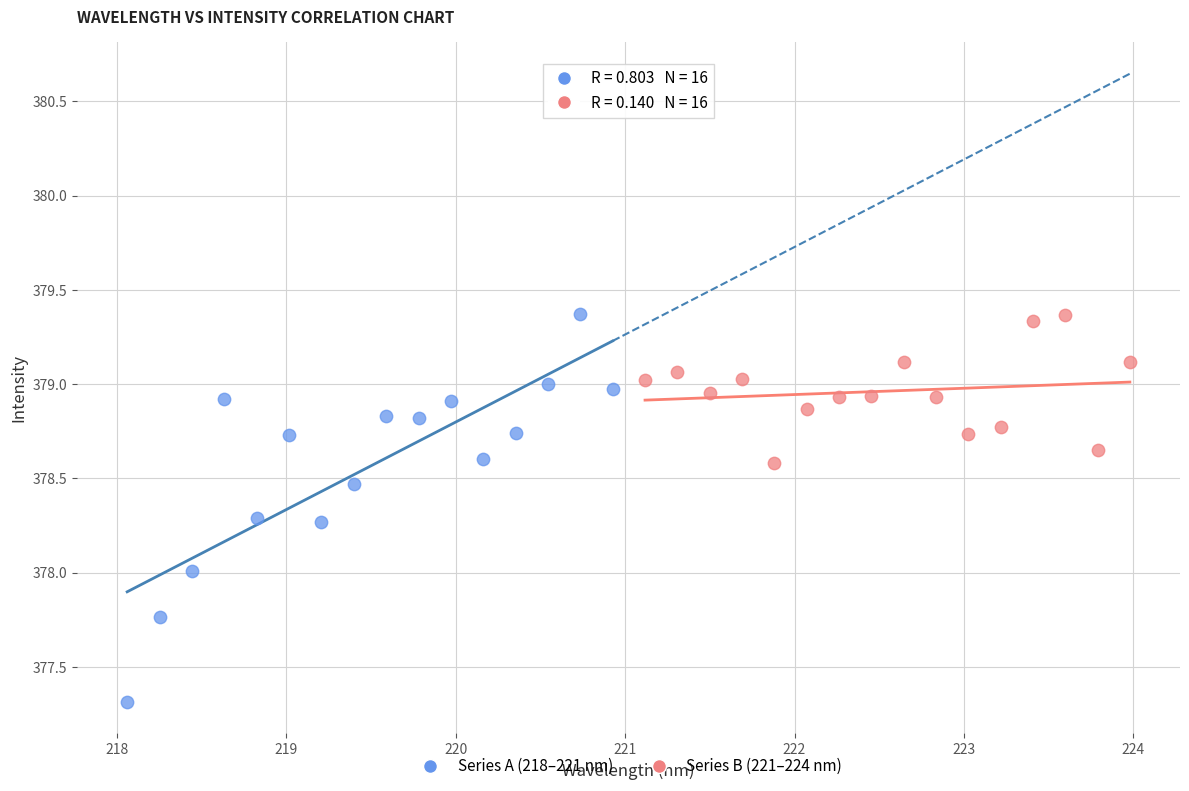

Which series has the widest spread of Y values?

Series A (218–221 nm)